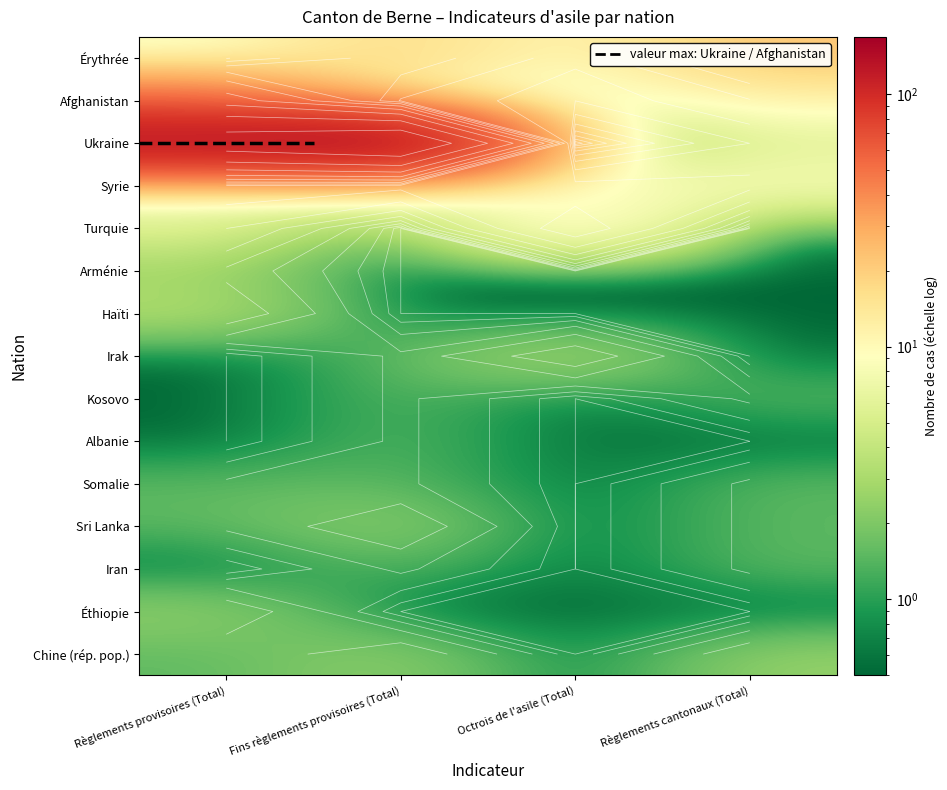

At which category is the sum across all series the highest?

Règlements provisoires (Total)